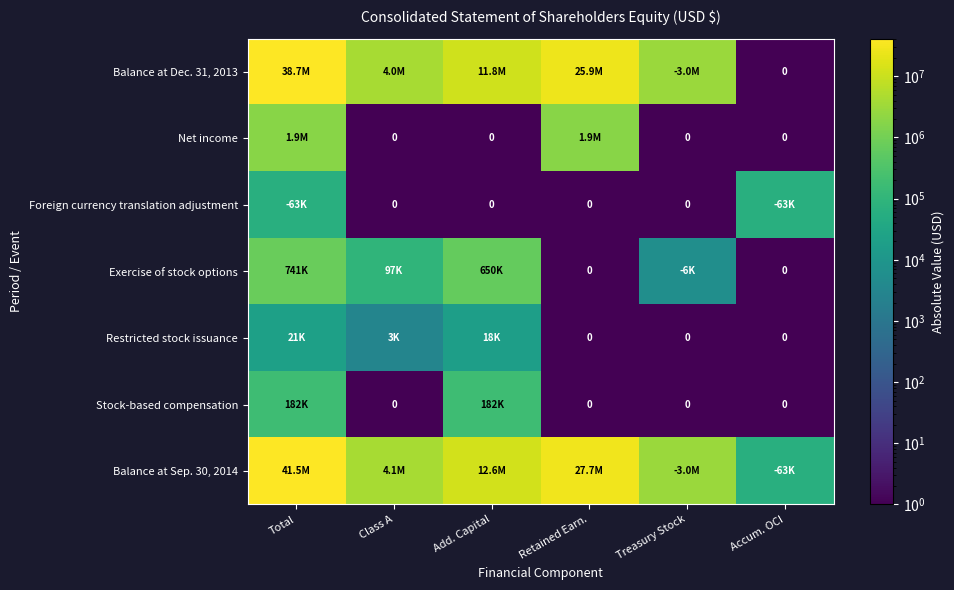

Where is Stock-based compensation nearest to the value 91000?

Class A